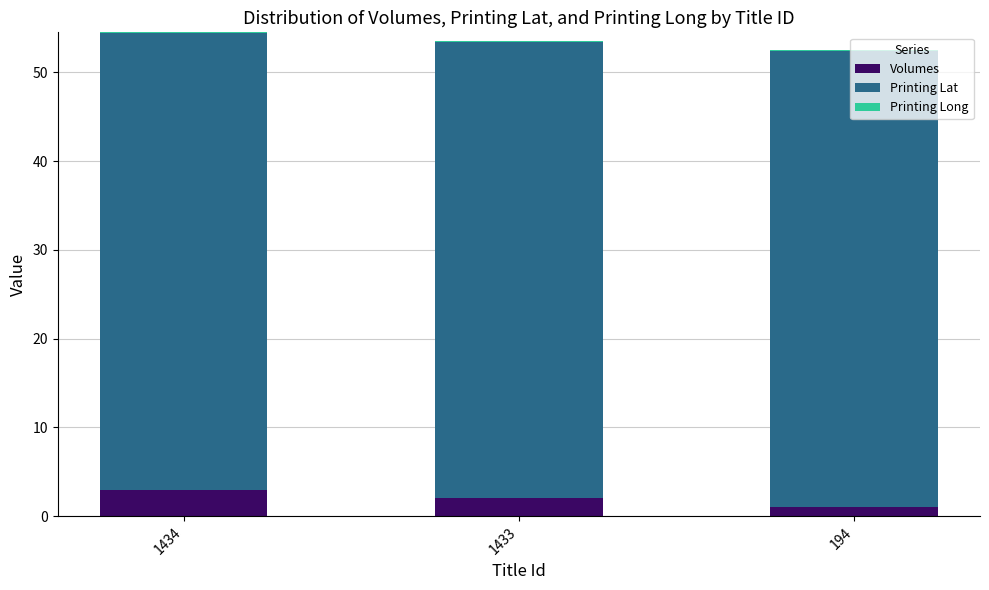

What is the difference between the second highest and minimum values in the Volumes series?

1.0